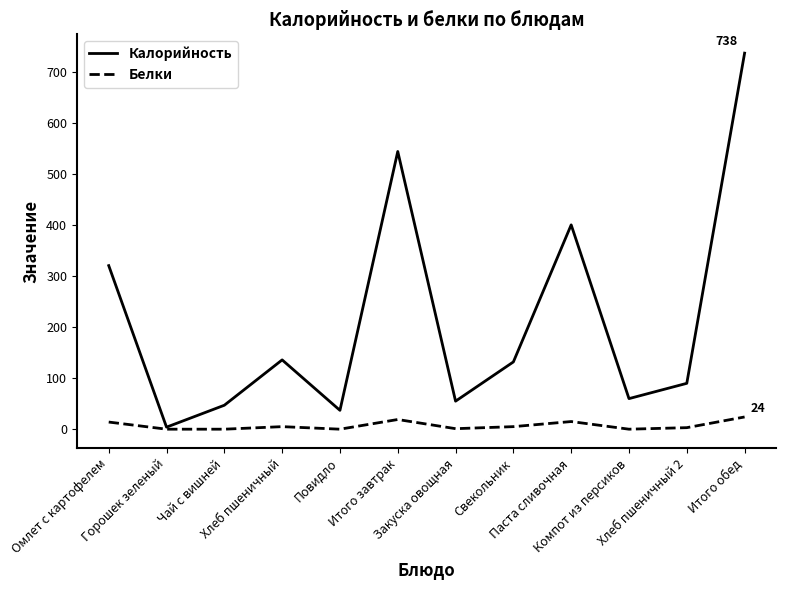

Which series has the widest spread of values?

Калорийность